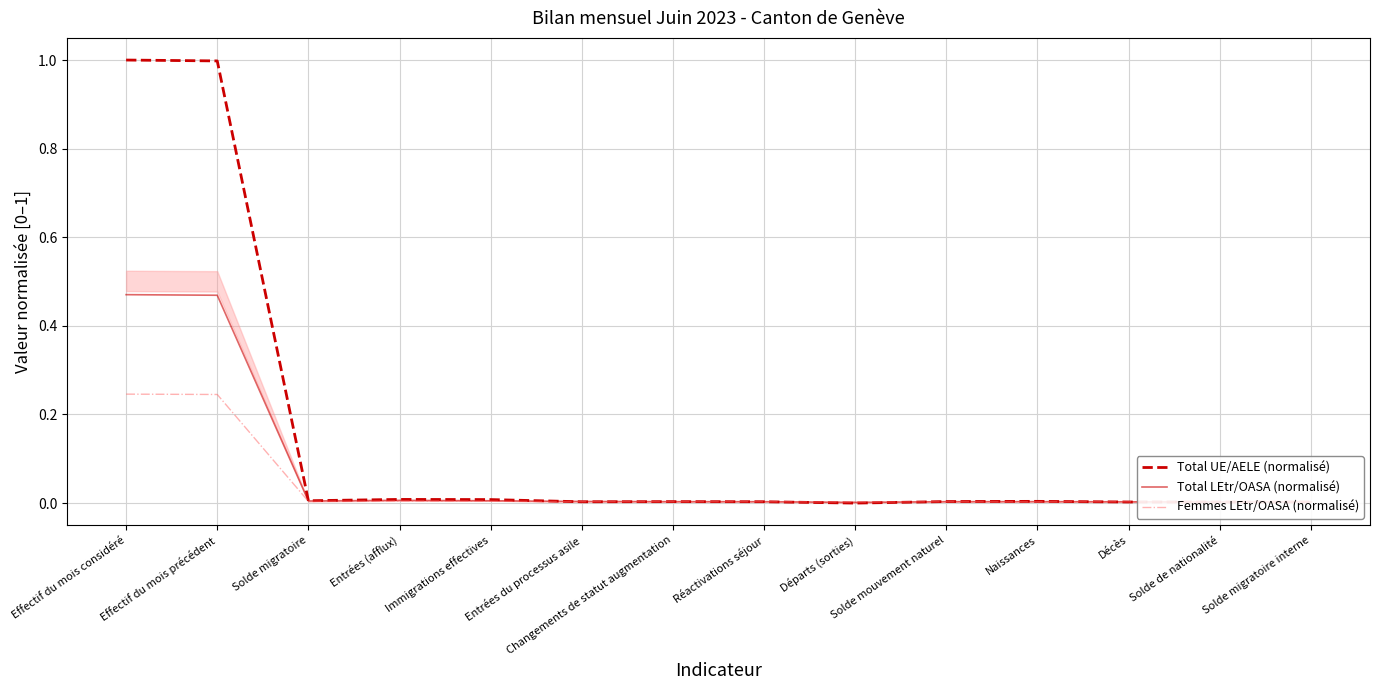

True or false: Total UE/AELE (normalisé) and Total LEtr/OASA (normalisé) intersect in this chart.

True